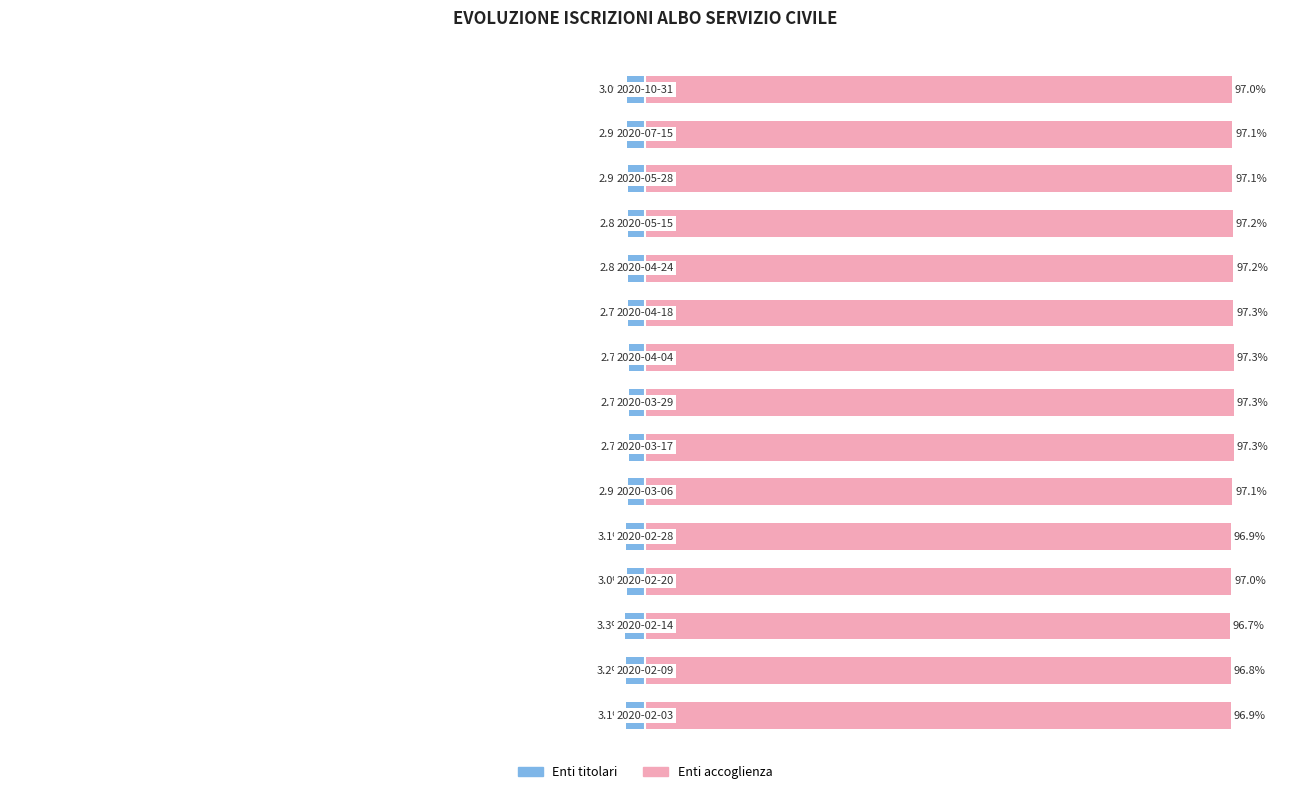

Reading right to left, list all the values displayed in this chart.

Enti titolari: -3.0	-2.9	-2.9	-2.8	-2.8	-2.7	-2.7	-2.7	-2.7	-2.9	-3.1	-3.0	-3.3	-3.2	-3.1
Enti accoglienza: 97.0	97.1	97.1	97.2	97.2	97.3	97.3	97.3	97.3	97.1	96.9	97.0	96.7	96.8	96.9